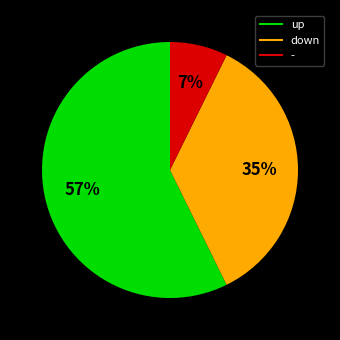

The - slice represents 7% of the pie. True or false?

True